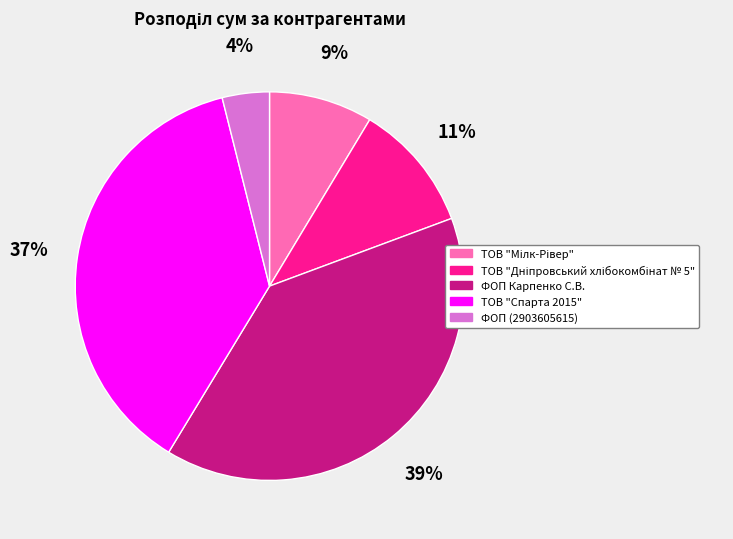

Does any single category account for the majority?

No